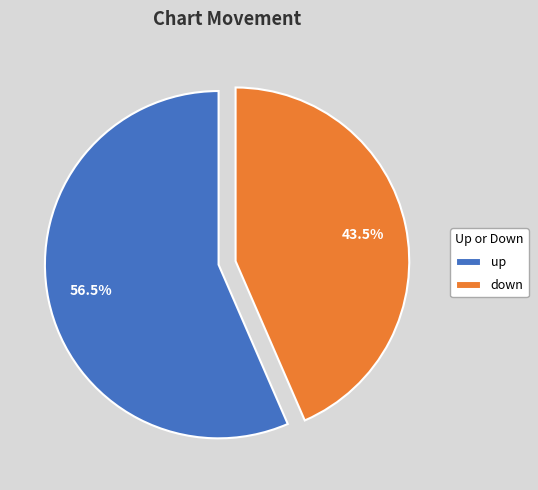

Does down represent more than half of the total?

No